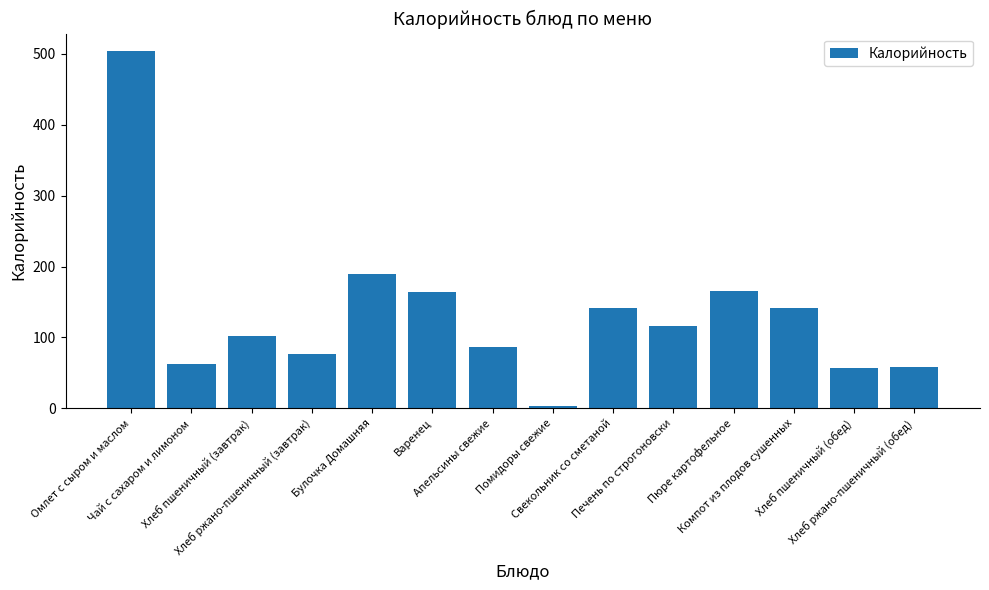

What is the difference between the second highest and second lowest values?

132.6